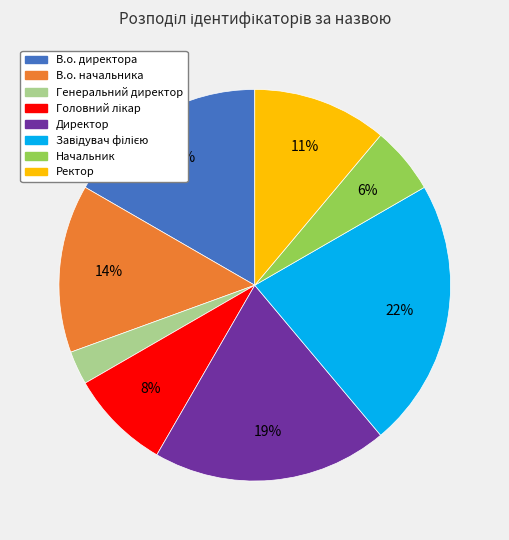

To the nearest percent, what is the combined percentage of В.о. директора and Директор?

36%